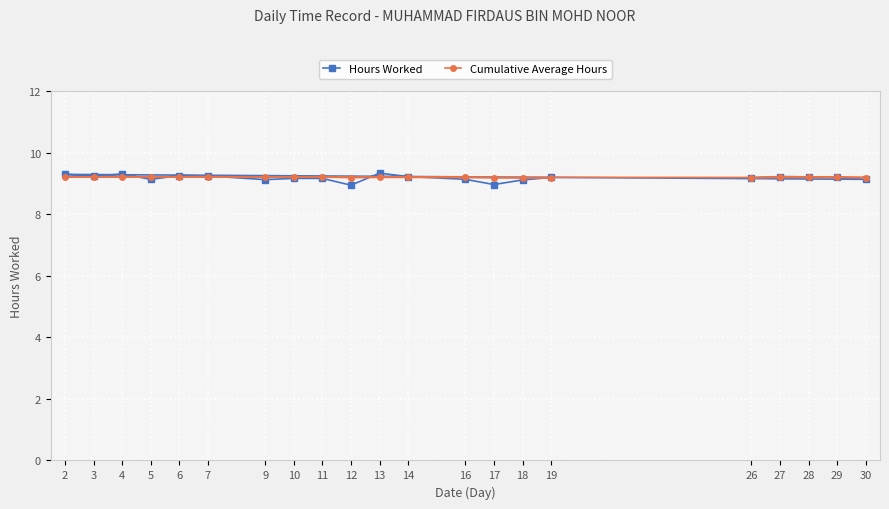

The value of Hours Worked at 27 is 9.2. True or false?

True